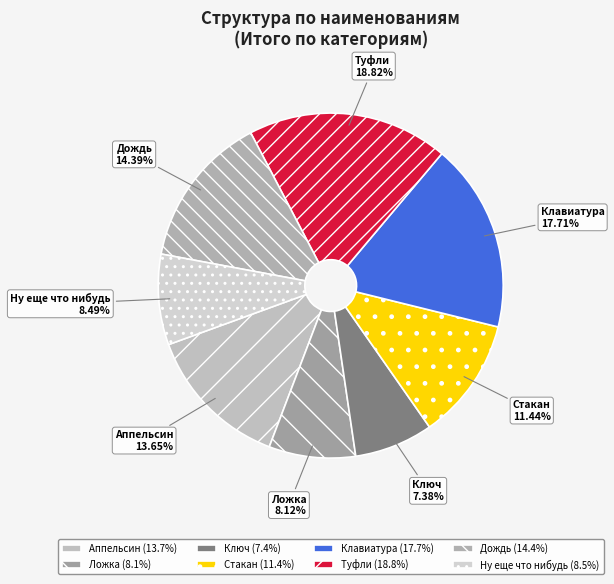

To the nearest percent, what portion does Клавиатура represent?

18%